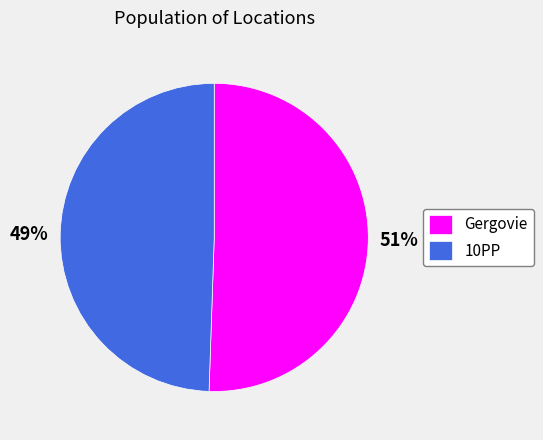

Is it true that Gergovie is 37% of the pie?

False